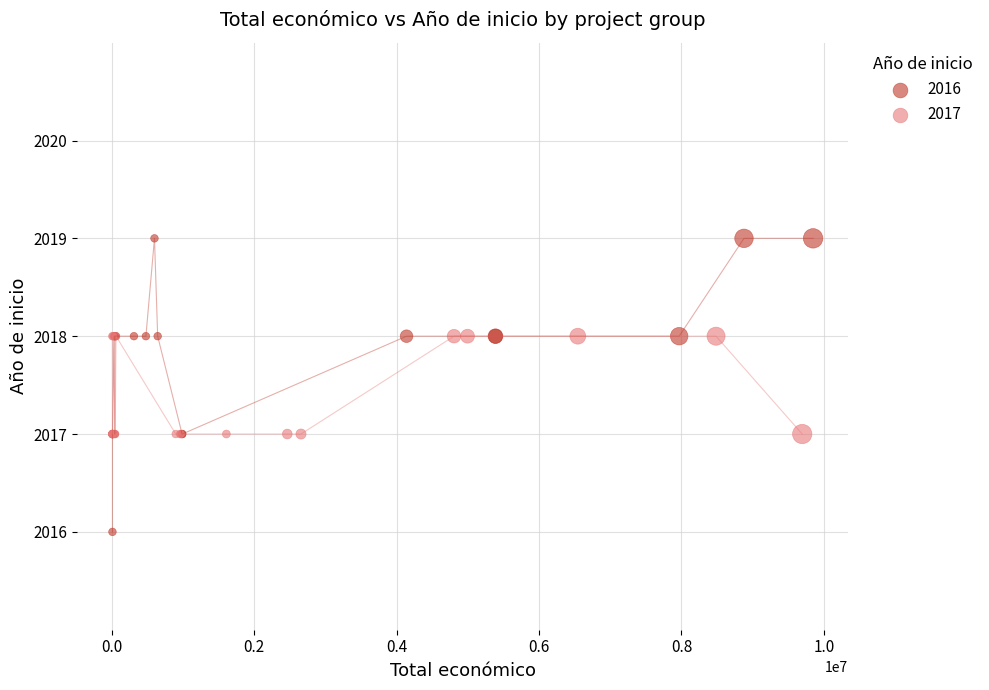

Which series reaches the minimum Y coordinate?

2016